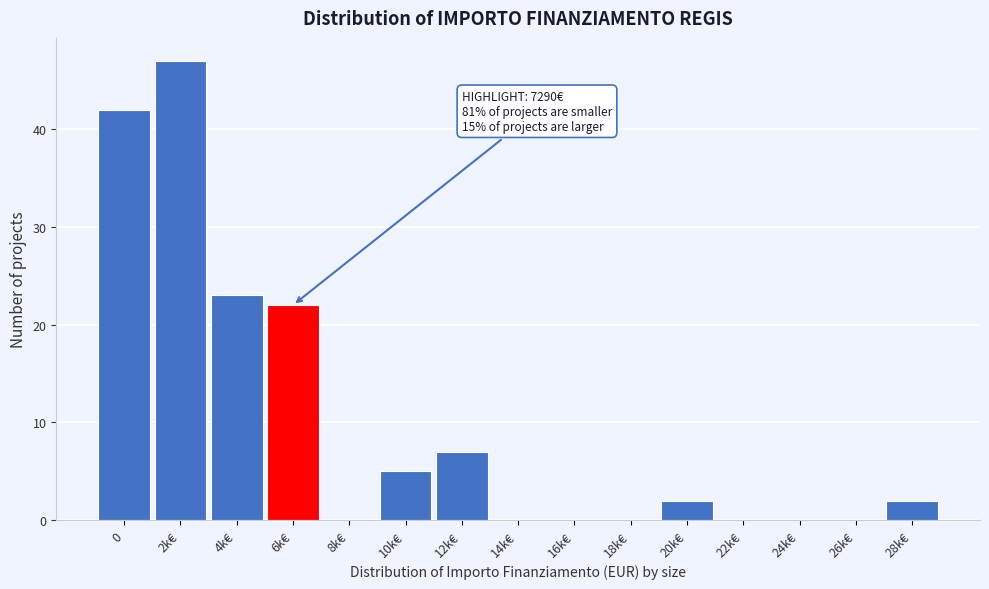

Reading left to right, transcribe all the data shown in this chart.

0=42	2k€=47	4k€=23	6k€=22	8k€=0	10k€=5	12k€=7	14k€=0	16k€=0	18k€=0	20k€=2	22k€=0	24k€=0	26k€=0	28k€=2